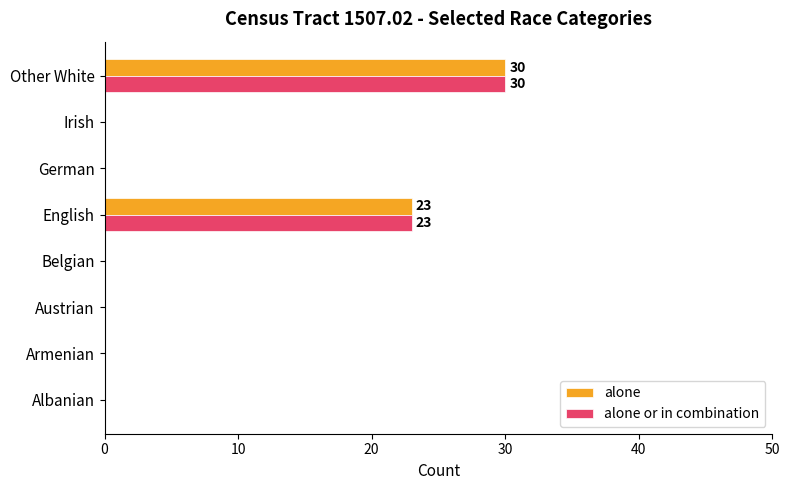

What is the total value across all series at Other White?

60